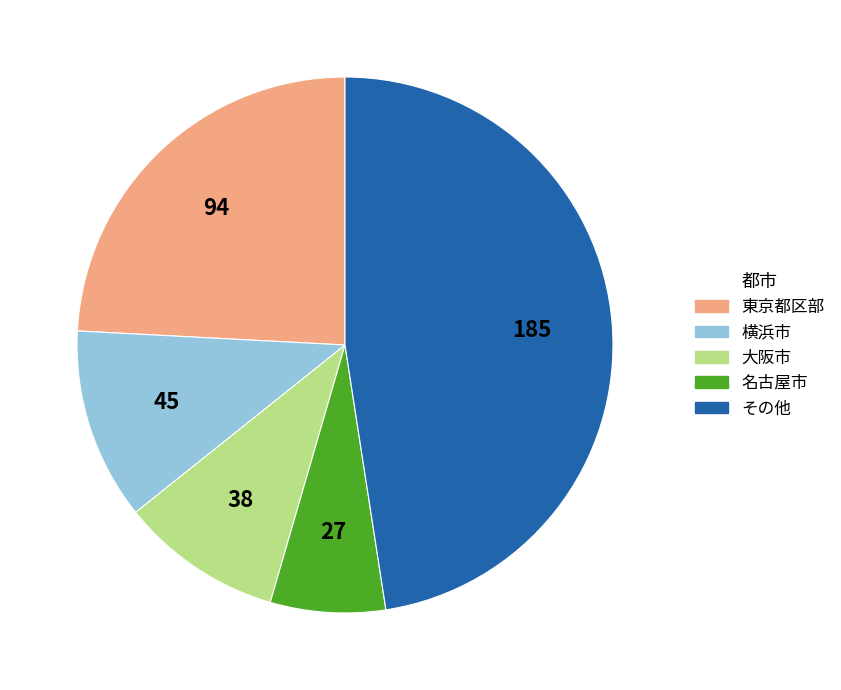

What is the ratio of the value at 大阪市 to the value at 東京都区部?

0.4